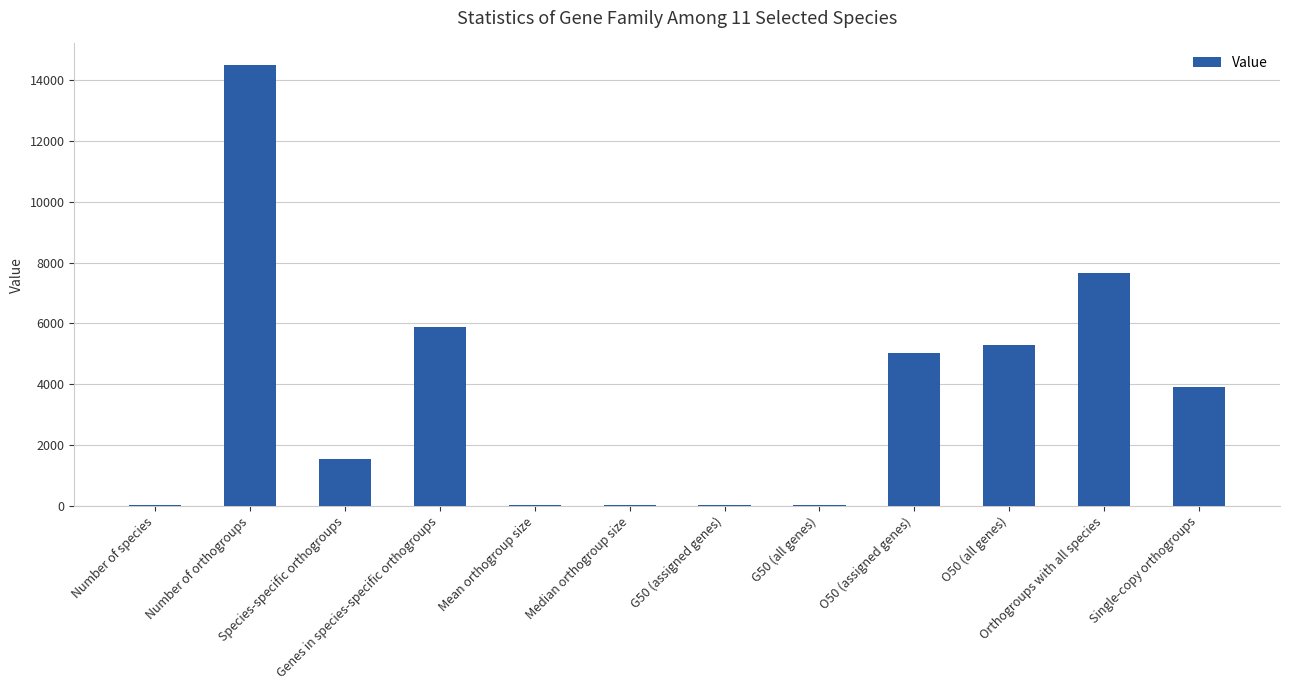

What is the greatest value displayed?

14488.0